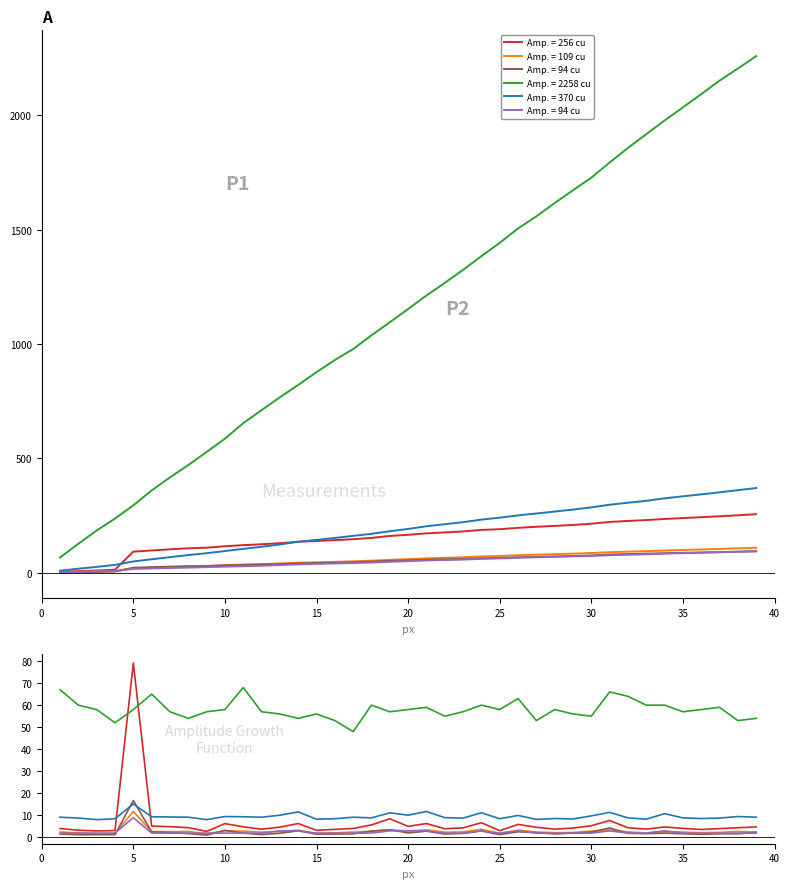

True or false: Amp. = 2258 cu and Amp. = 370 cu intersect in this chart.

False